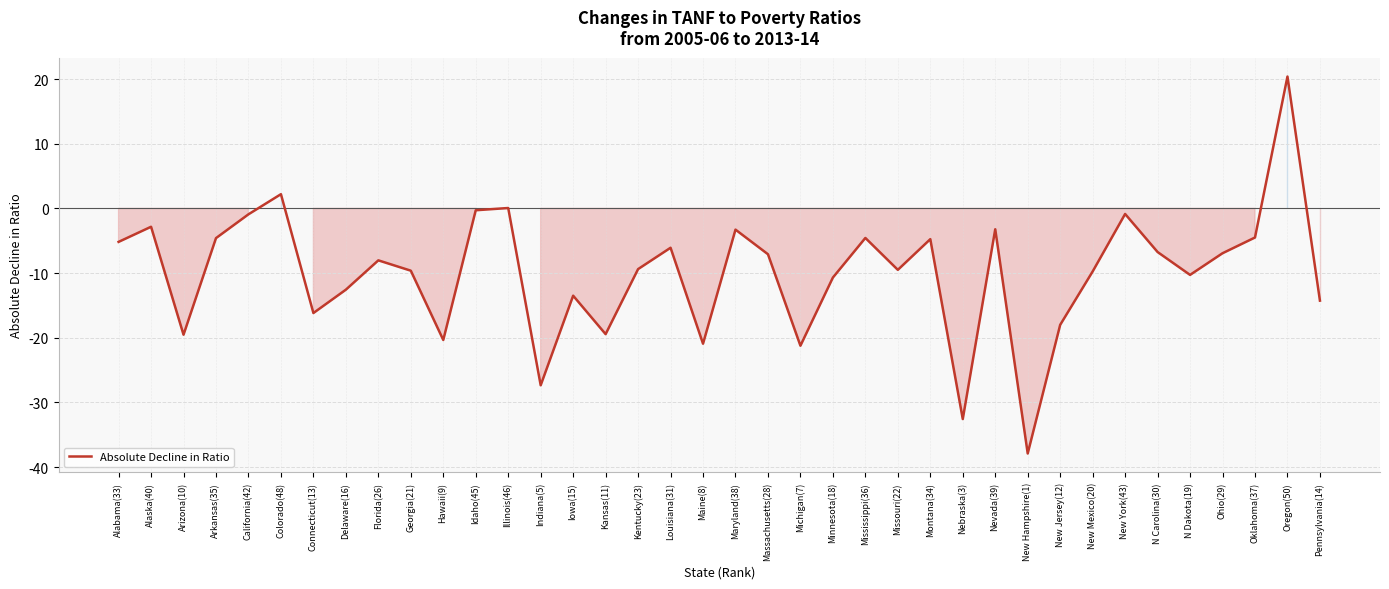

What is the difference between the maximum and second lowest values?

53.0